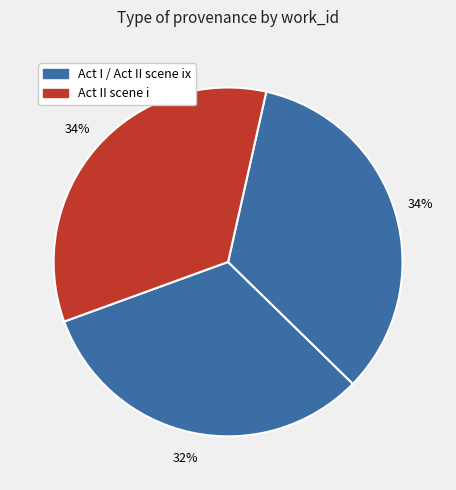

How many slices are in this pie chart?

3